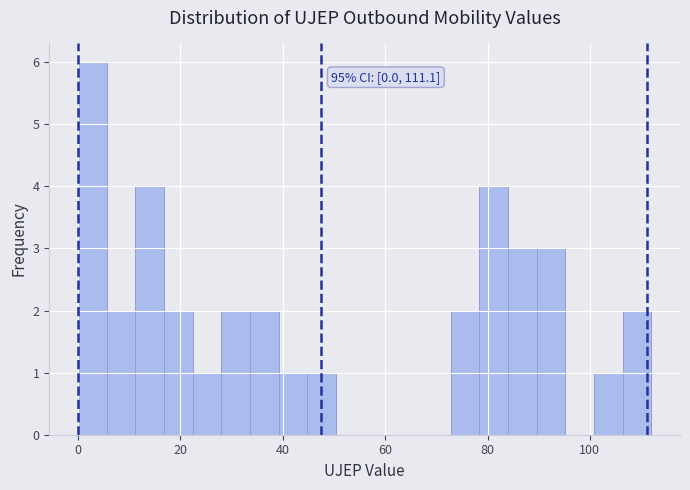

Read against the x-axis, roughly where is the centre of the tallest bar?

2